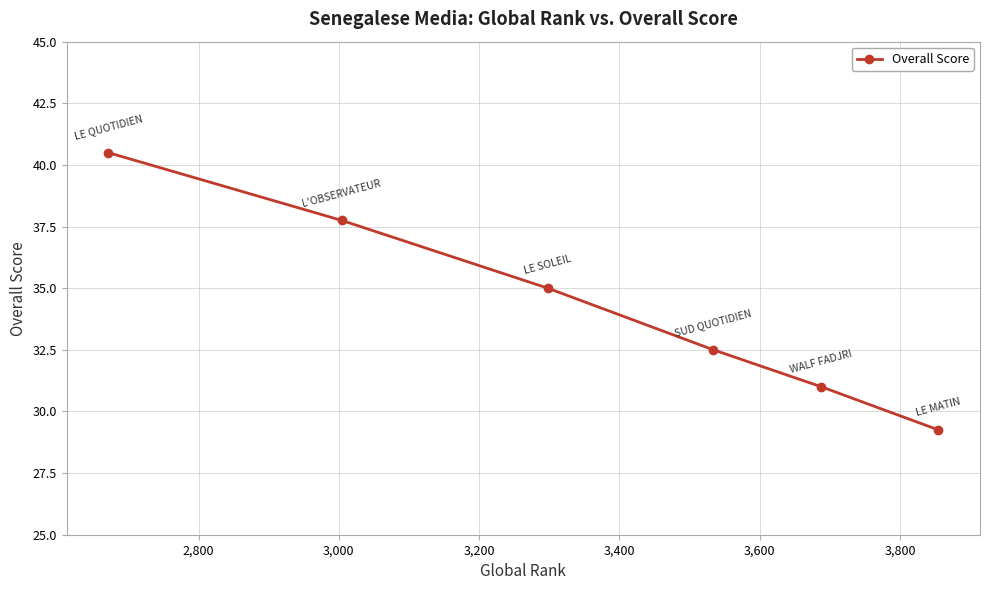

What is the greatest value displayed?

40.5